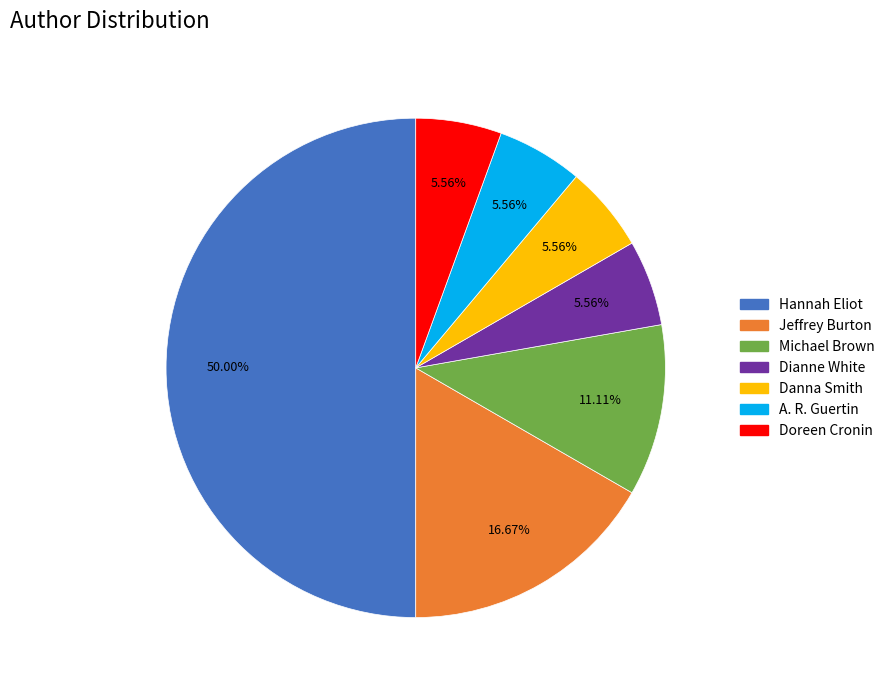

To the nearest percent, what is the average slice percentage?

14%